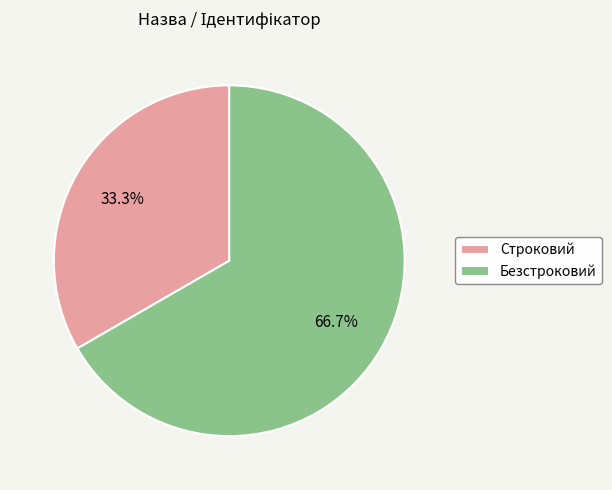

Rank the categories by value from lowest to highest.

Строковий, Безстроковий